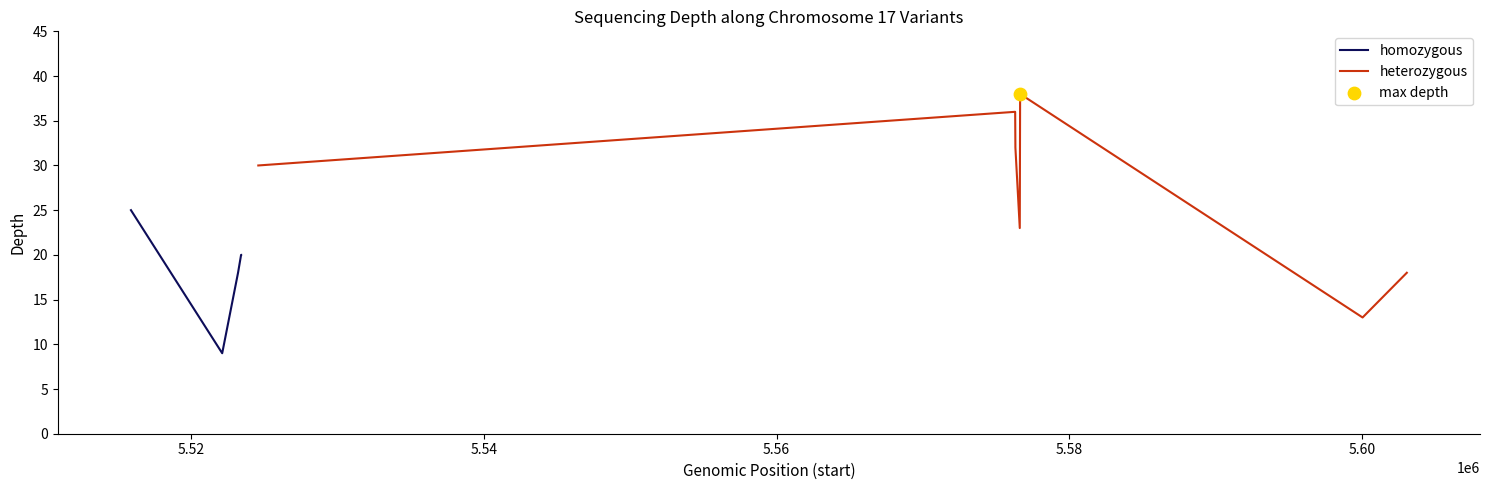

What is the ratio of the value at 0 to the value at 6?

0.8